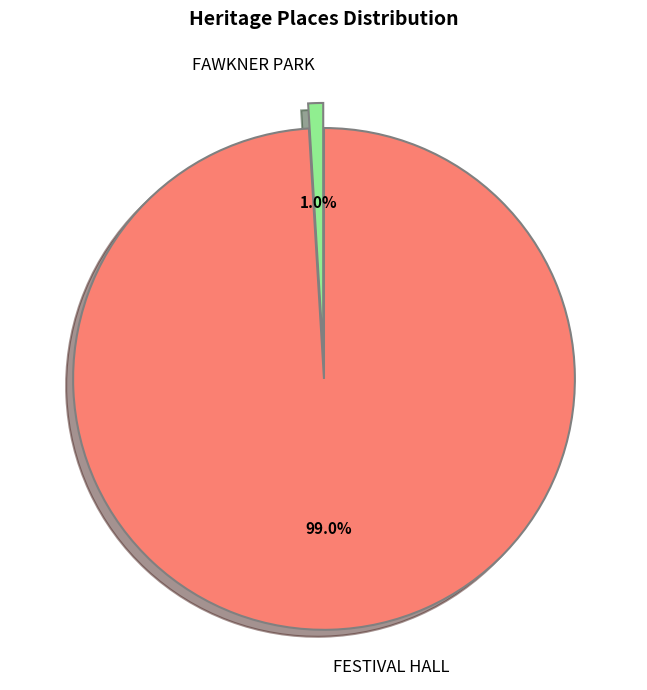

To the nearest percent, what is the average slice percentage?

50%